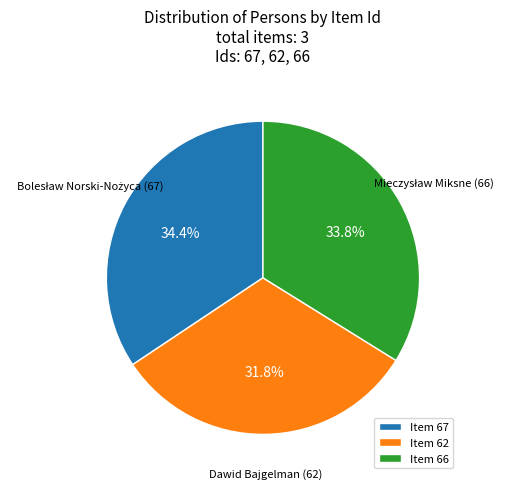

Which category has the biggest portion of the pie?

Item 67